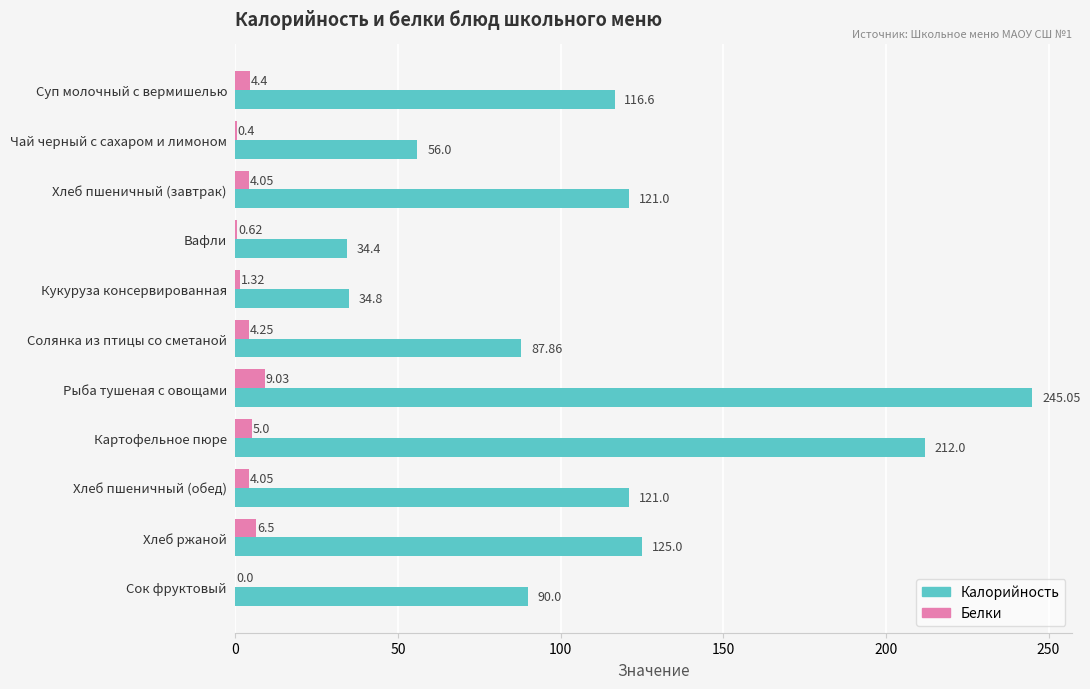

Count the number of categories in the chart.

11